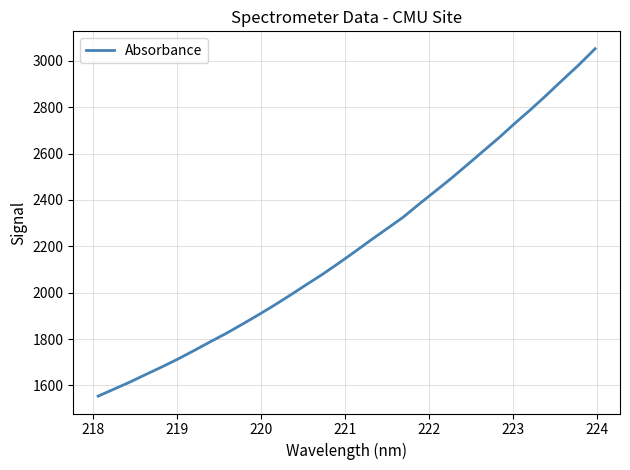

What is the difference between the maximum and minimum values?

1498.6